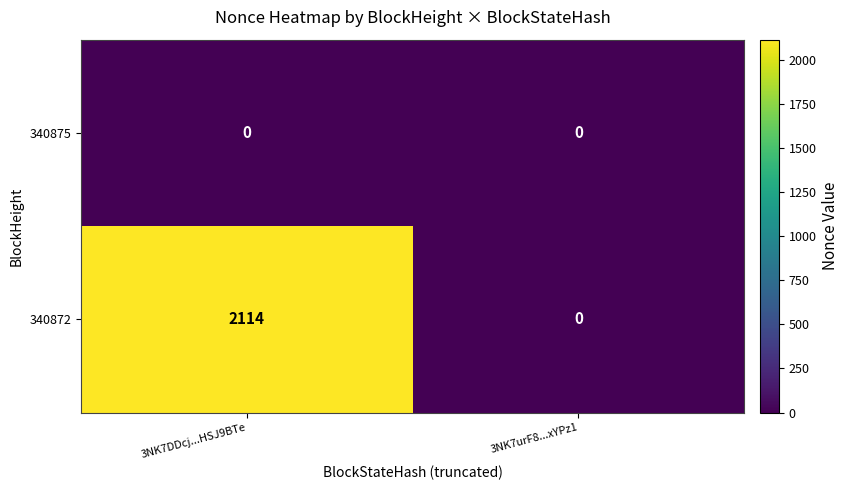

Rank the series by their average value, from highest to lowest.

340872, 340875